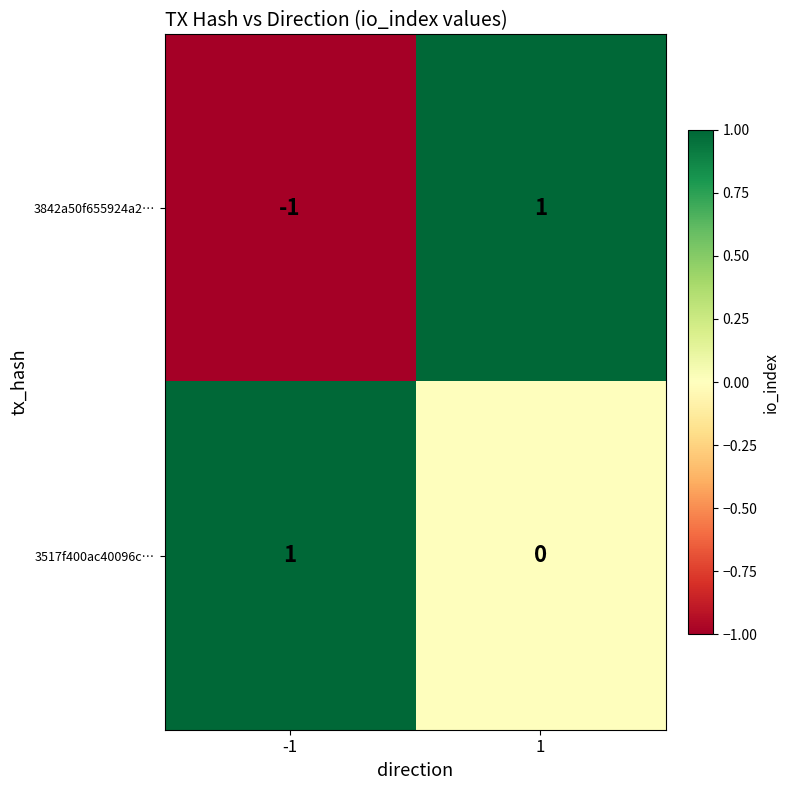

List the series in order of their overall mean, highest first.

3517f400ac40096c…, 3842a50f655924a2…